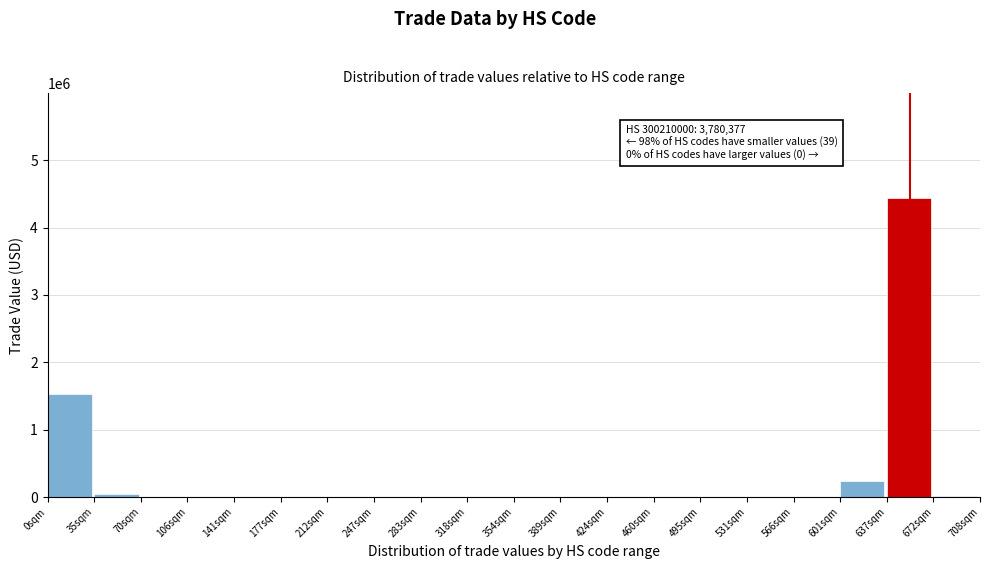

At which label is the value closest to 2220969?

0sqm